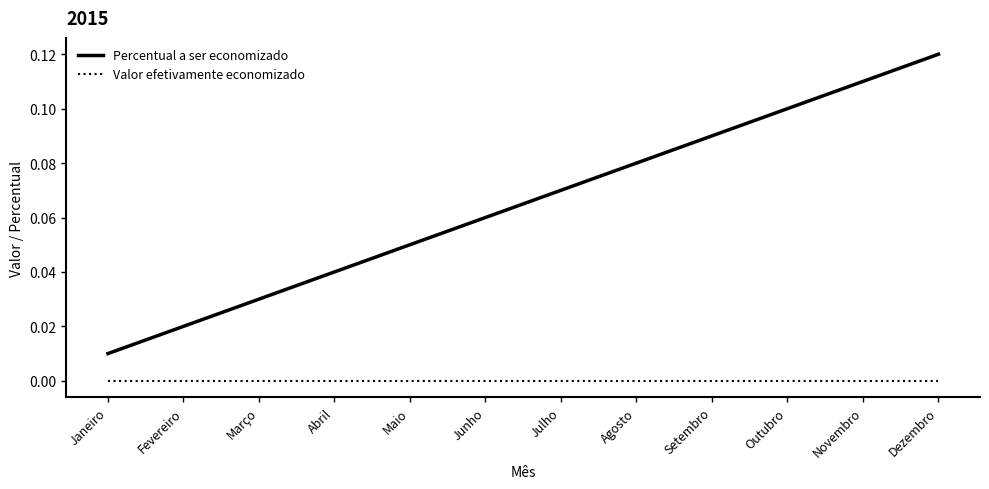

True or false: Valor efetivamente economizado and Percentual a ser economizado cross at least once.

False